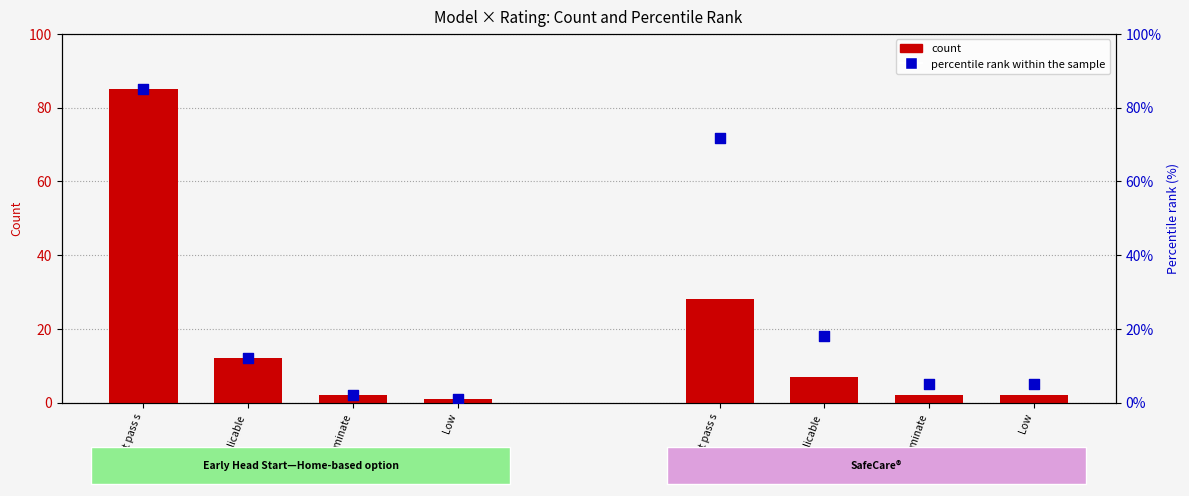

What are all the series names shown in the legend?

count, percentile rank within the sample